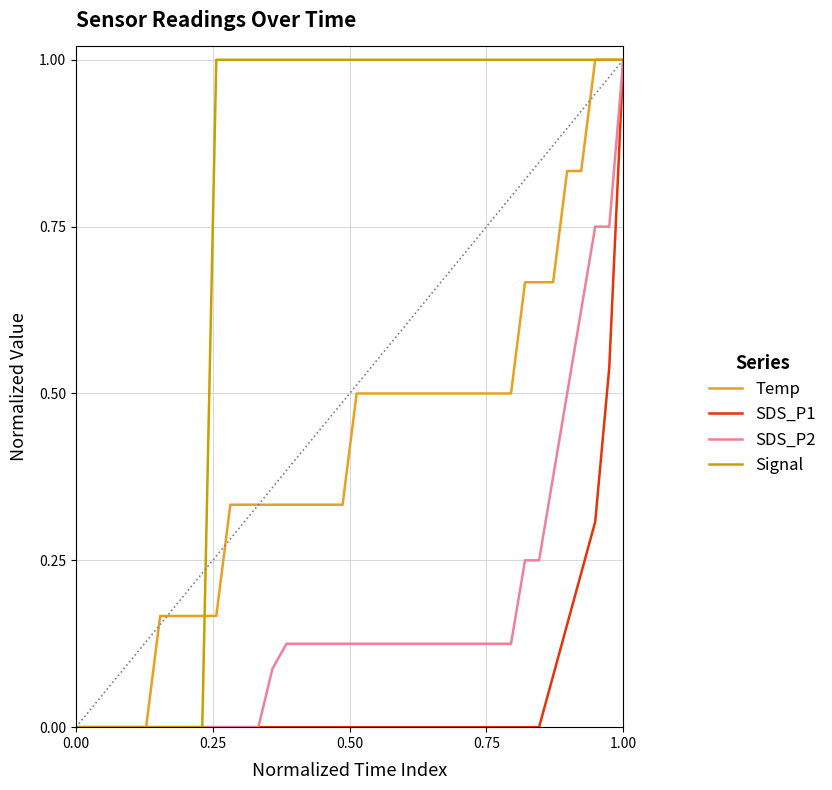

Does the chart have visible grid lines?

Yes